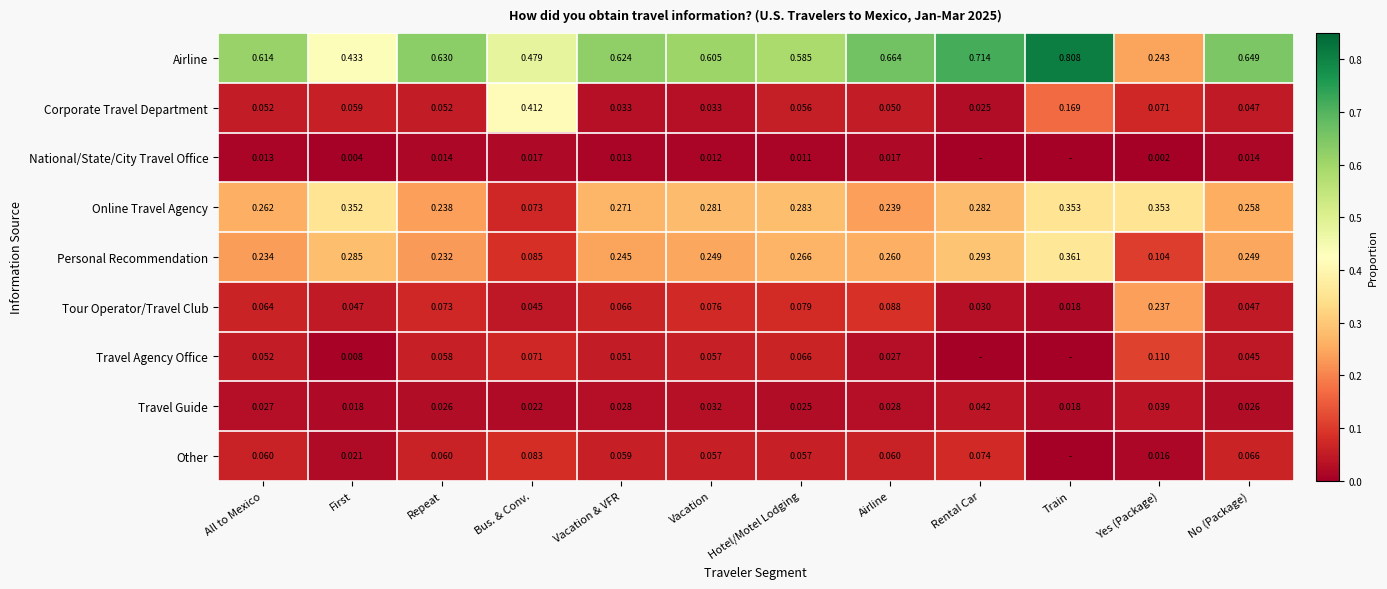

At which label is Airline closest to 0?

Yes (Package)